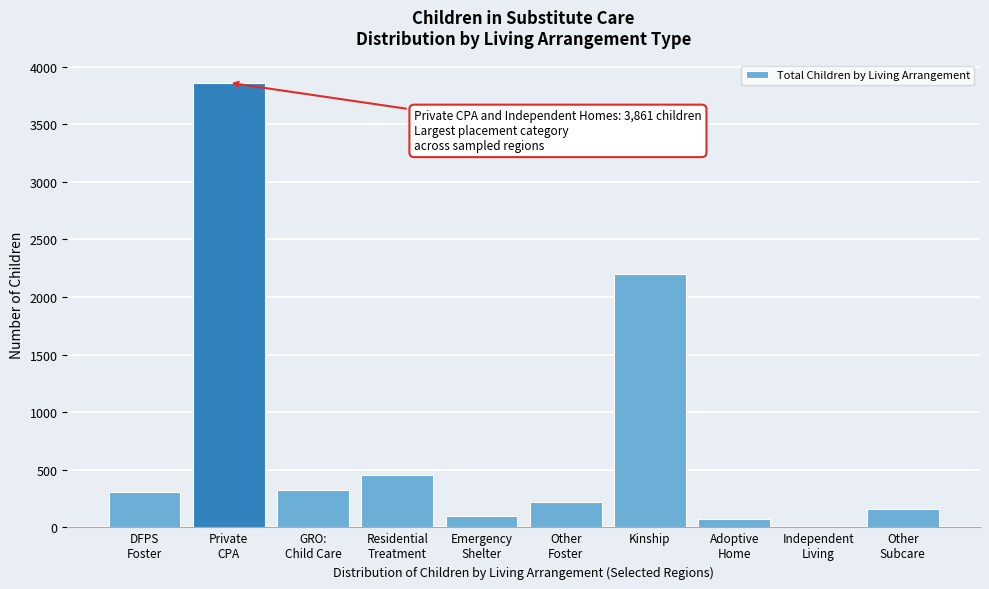

The value at Kinship is 704. True or false?

False